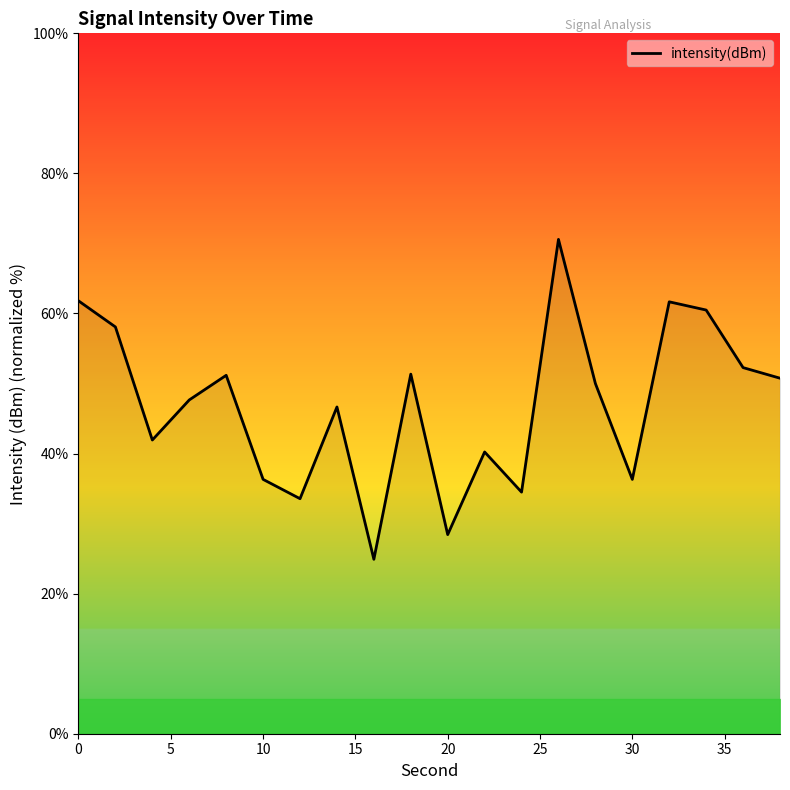

What is the greatest value displayed?

70.6